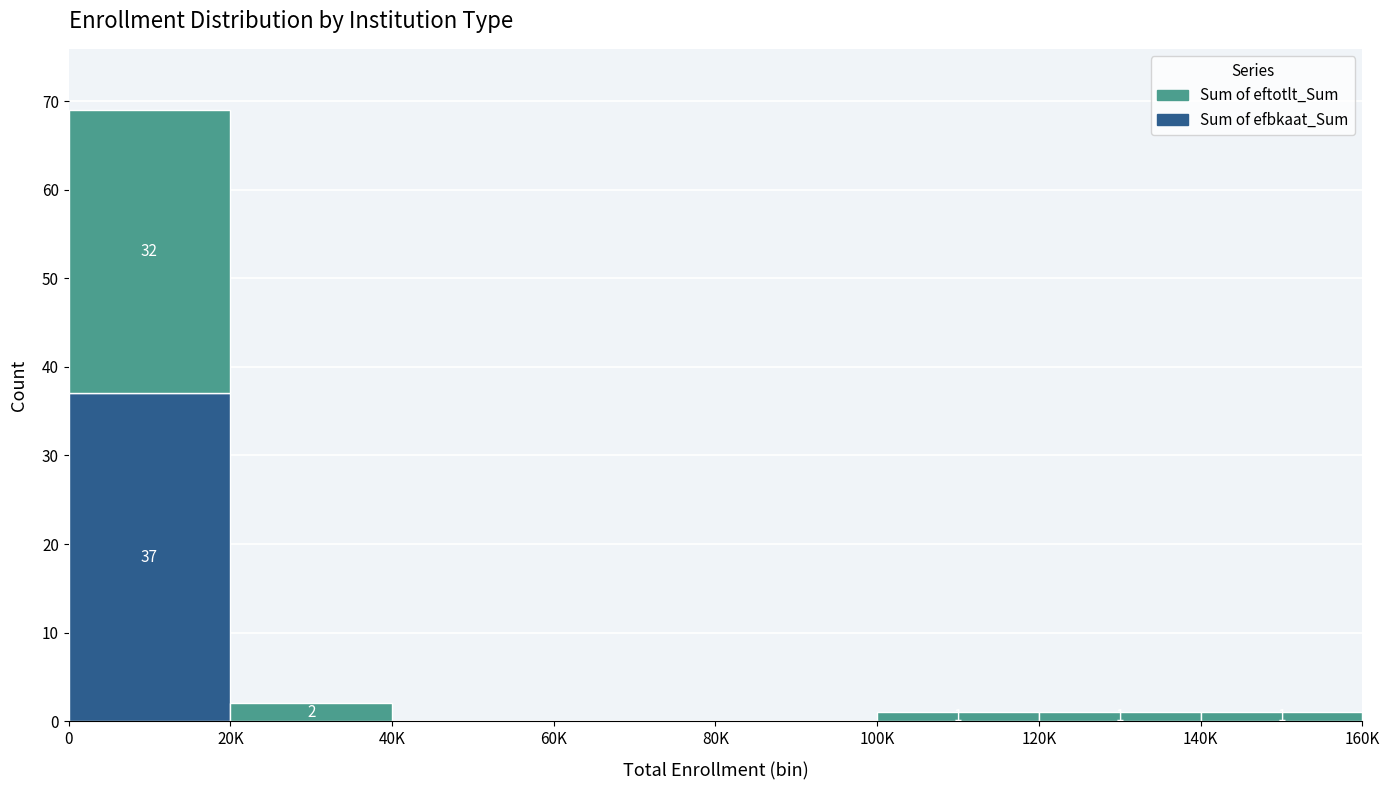

Reading right to left, list the values for the Sum of efbkaat_Sum series.

140K=0	120K=0	100K=0	80K=0	60K=0	40K=0	20K=0	0=37